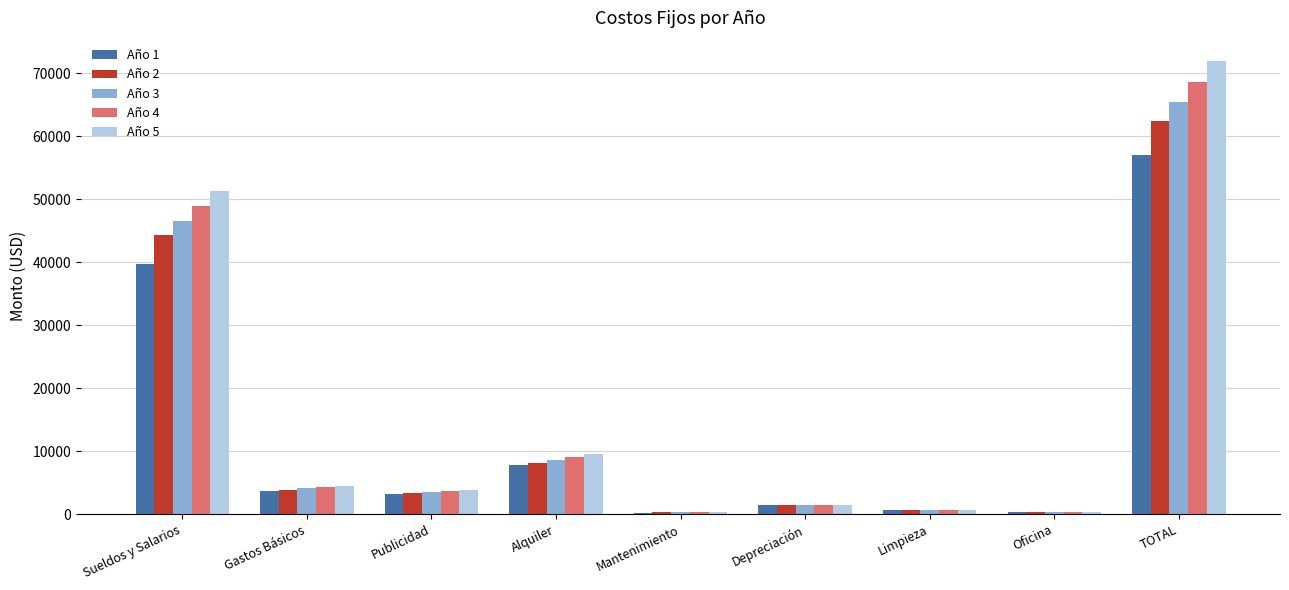

Rank the series by their maximum value, from highest to lowest.

Año 5, Año 4, Año 3, Año 2, Año 1